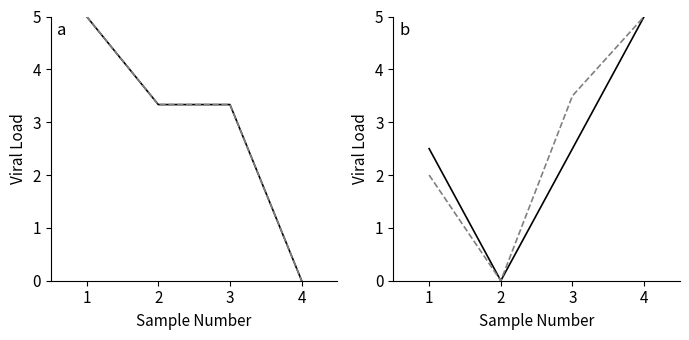

What is the sum of the Repeat Consultation values at 2 and 3?

3.5